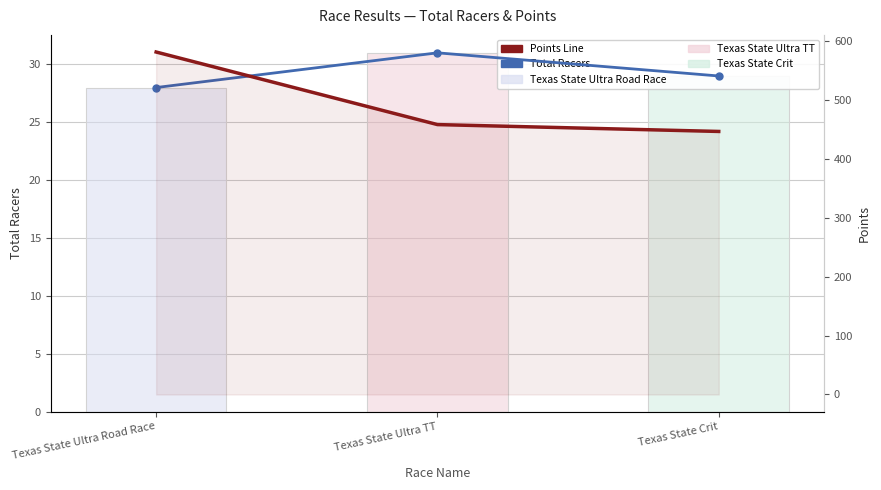

Does the chart contain stacked bars?

No